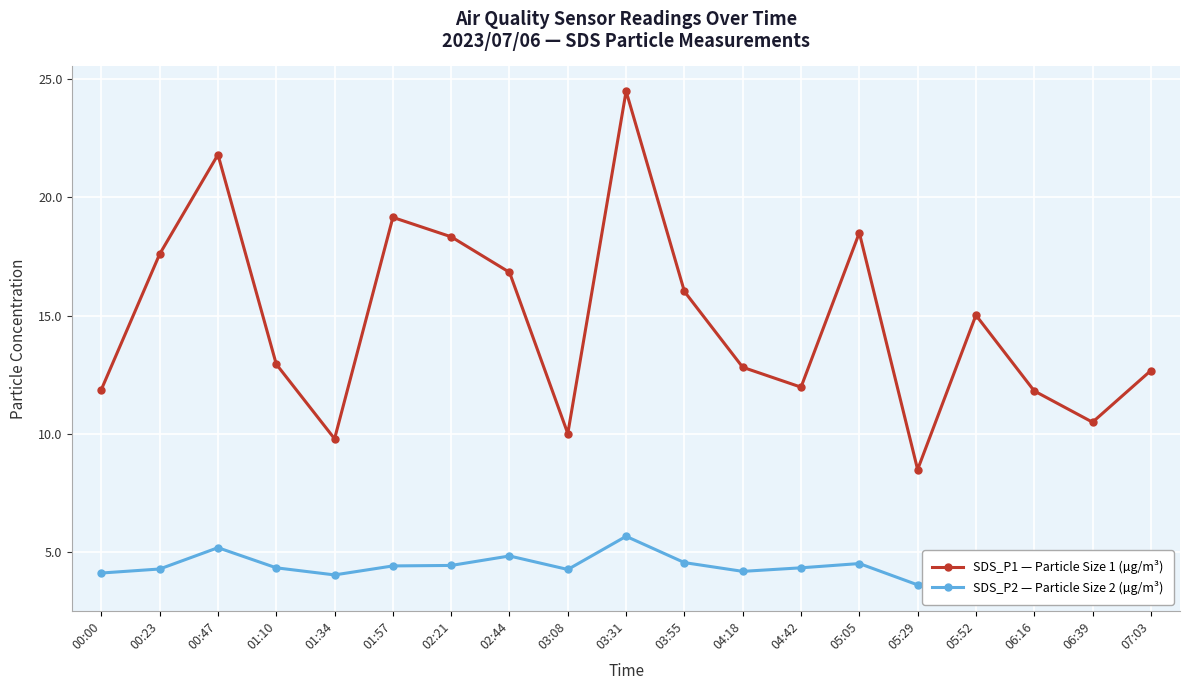

What is the value of the SDS_P2 — Particle Size 2 (µg/m³) point at the 15th from the left?

3.6